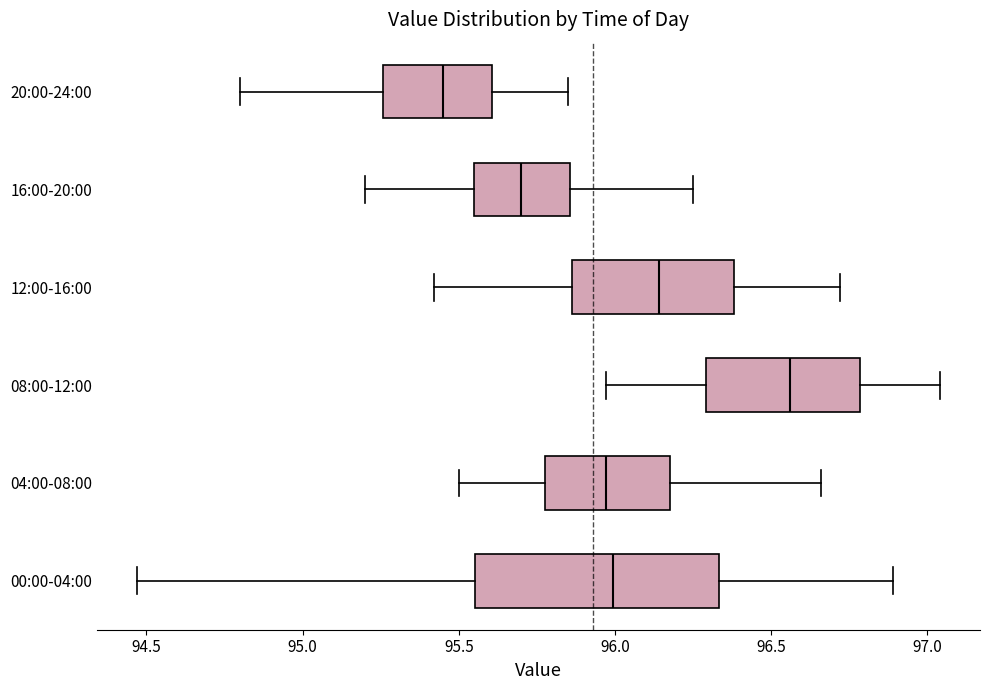

Reading bottom to top, read every box against the x-axis: the position of its median line, the range the box covers, and the ends of its whiskers. The values are not printed on the chart, so give them approximately, as read against the axis.

00:00-04:00: median 96.00, box 95.55 to 96.35, whiskers 94.45 to 96.90
04:00-08:00: median 95.95, box 95.80 to 96.20, whiskers 95.50 to 96.65
08:00-12:00: median 96.55, box 96.30 to 96.80, whiskers 95.95 to 97.05
12:00-16:00: median 96.15, box 95.85 to 96.40, whiskers 95.40 to 96.70
16:00-20:00: median 95.70, box 95.55 to 95.85, whiskers 95.20 to 96.25
20:00-24:00: median 95.45, box 95.25 to 95.60, whiskers 94.80 to 95.85